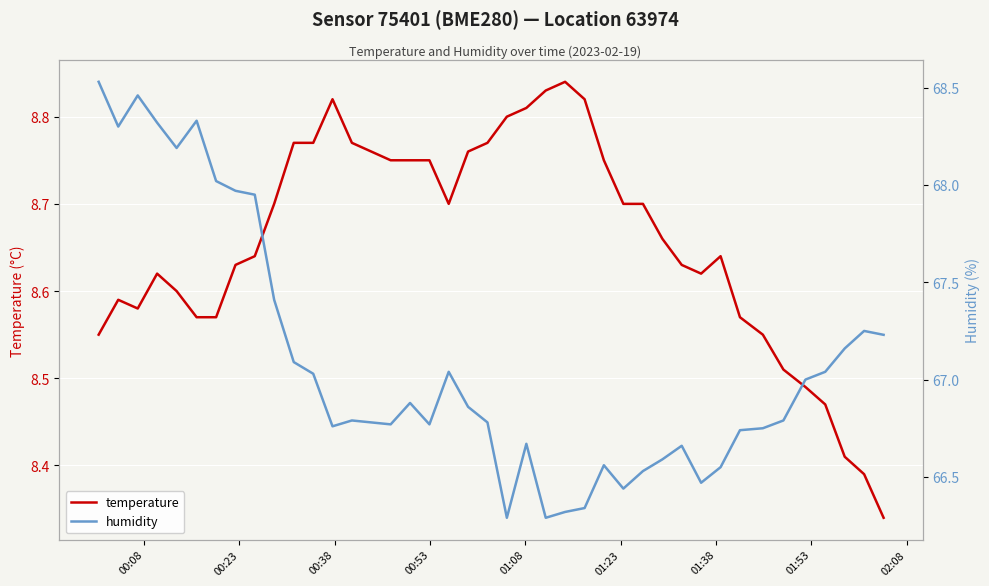

What is the average value of the temperature series?

8.7